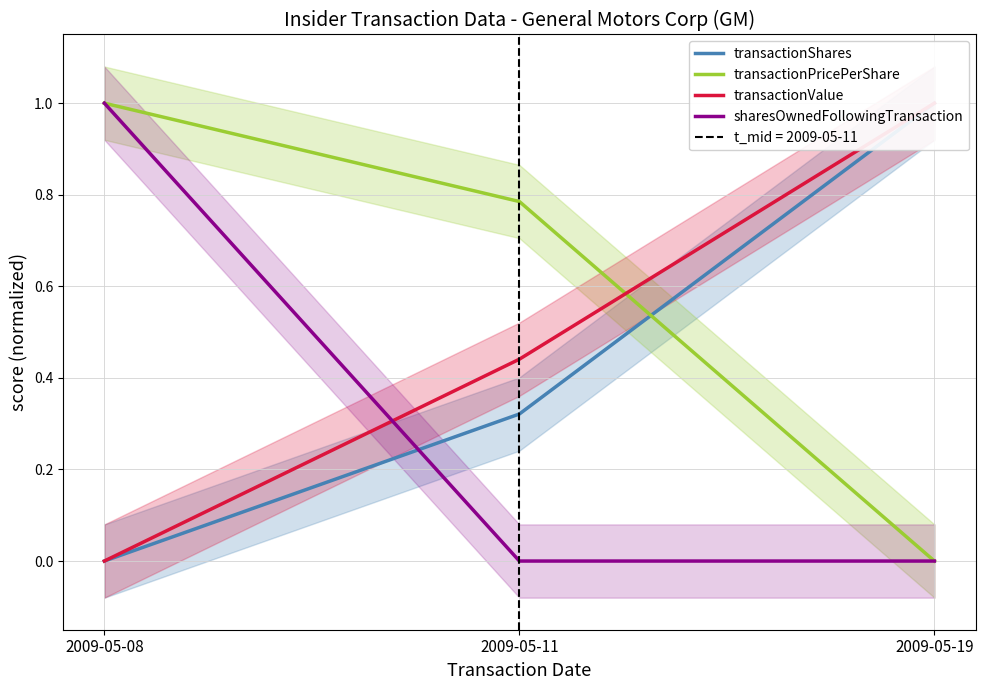

Where is sharesOwnedFollowingTransaction nearest to the value 0?

2009-05-11